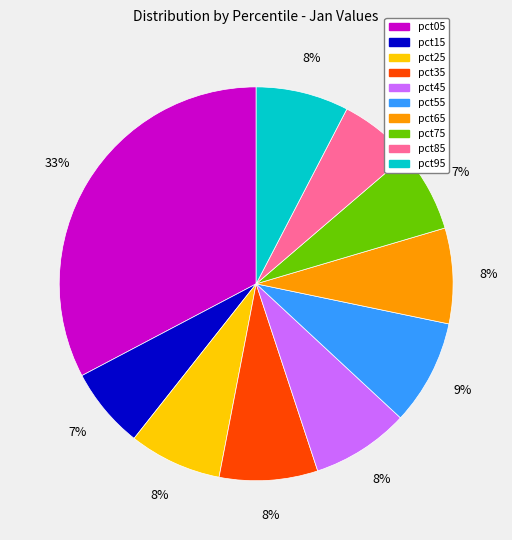

Is it true that pct15 is 7% of the pie?

True